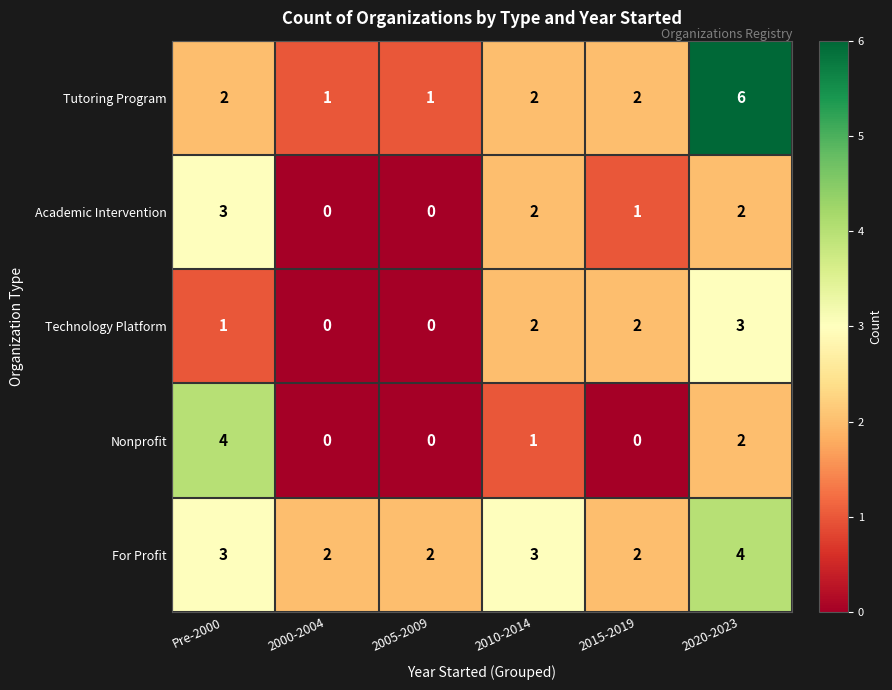

How many Tutoring Program values are between 1 and 2?

5